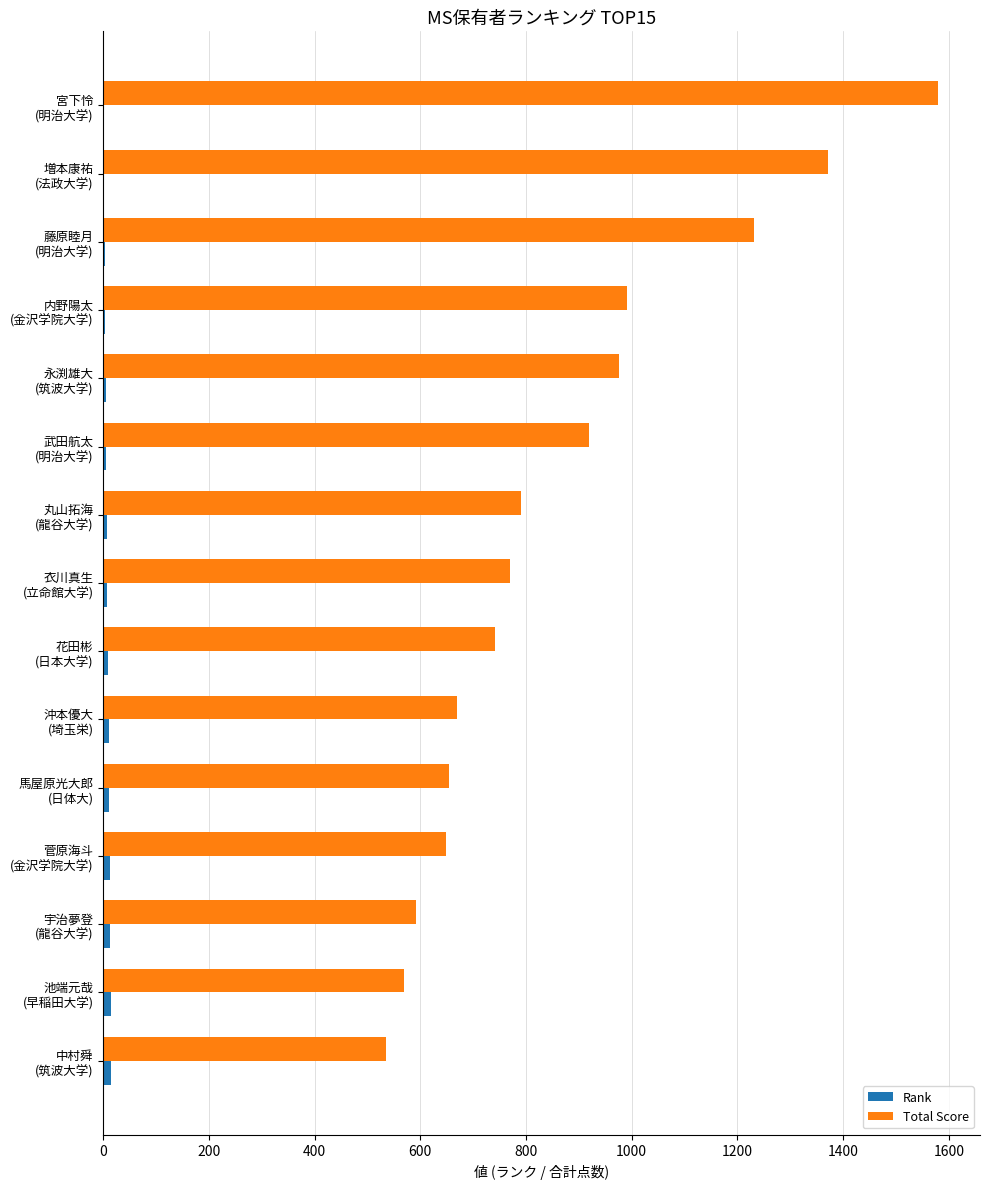

Which series has the largest total across all categories?

Total Score